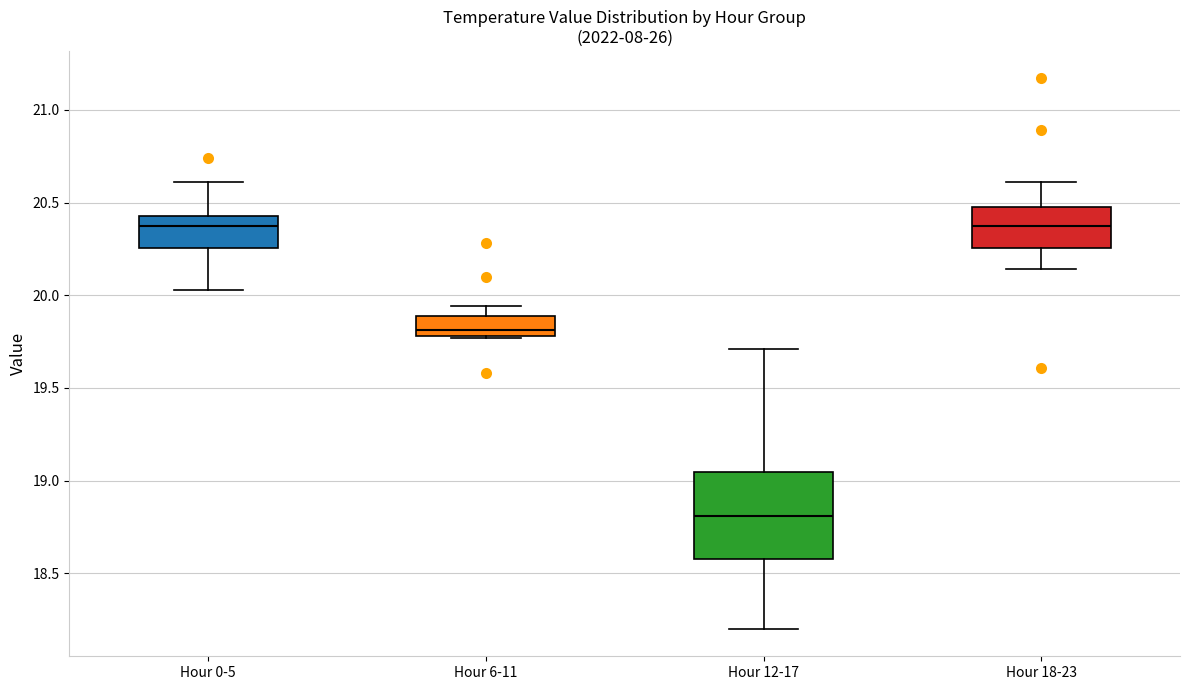

Comparing the boxes themselves (not the whiskers), which one is the tallest?

Hour 12-17